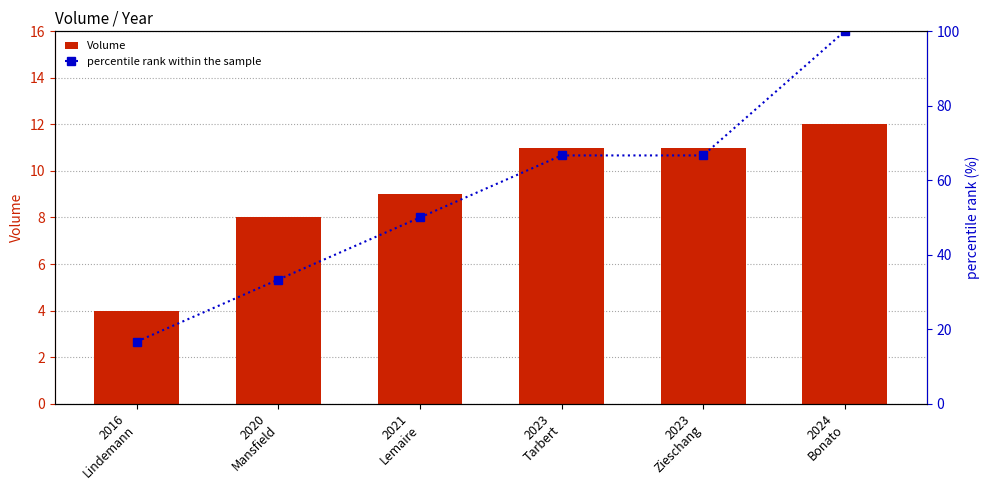

List the series in order of their peak value, lowest first.

Volume, percentile rank within the sample